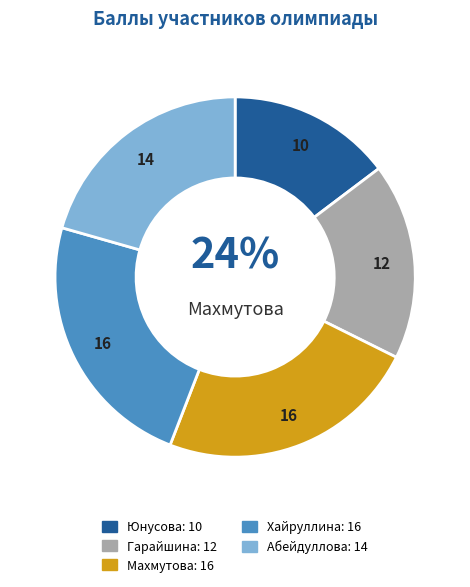

What portion of the pie excludes Абейдуллова?

79.4%